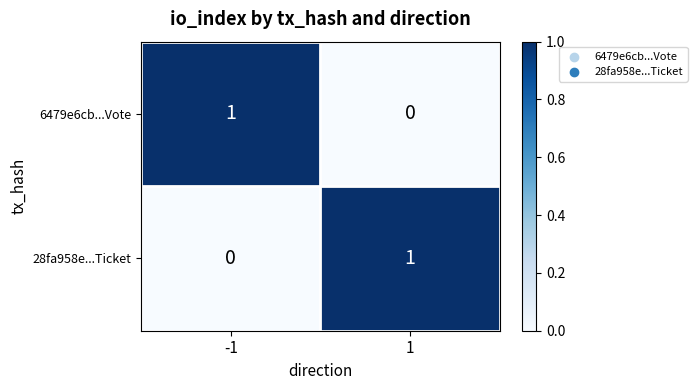

True or false: 28fa958e...Ticket has a value of 0 at 1.

False